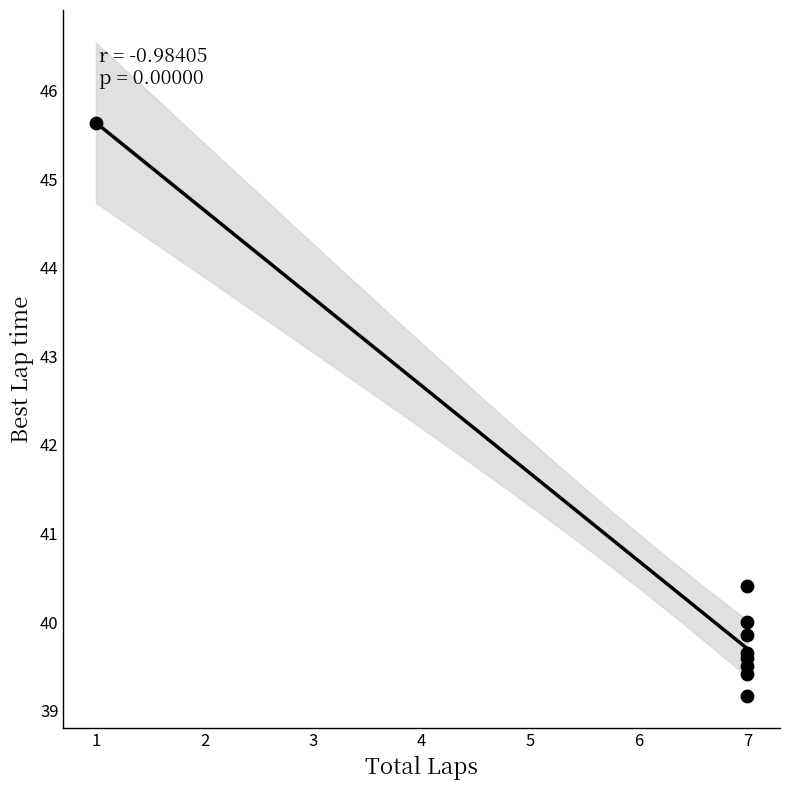

What Y value in the scatter plot is closest to 42?

40.4